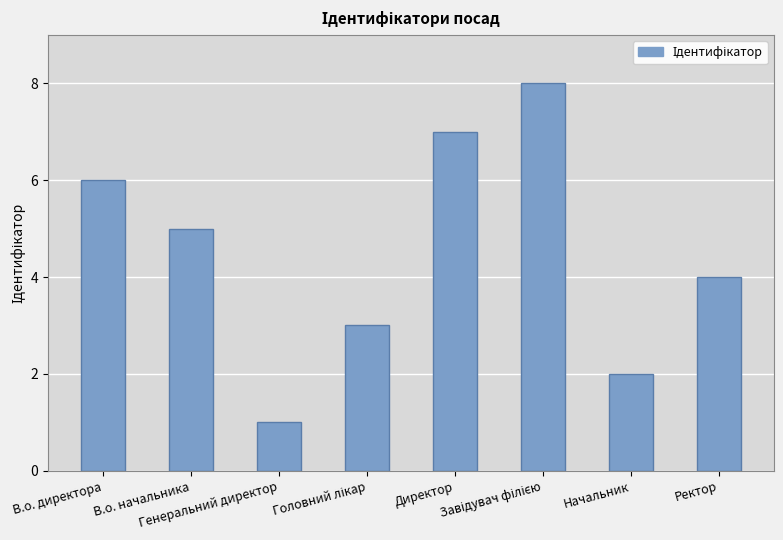

How many values are between 3 and 7?

5